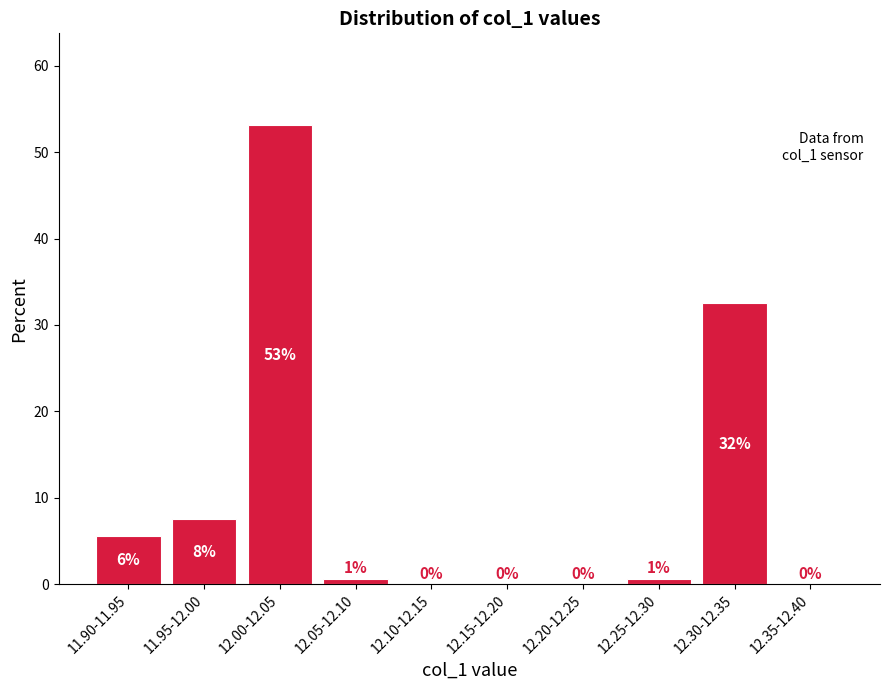

The chart shows a value of 21.3 at 12.30-12.35. True or false?

False